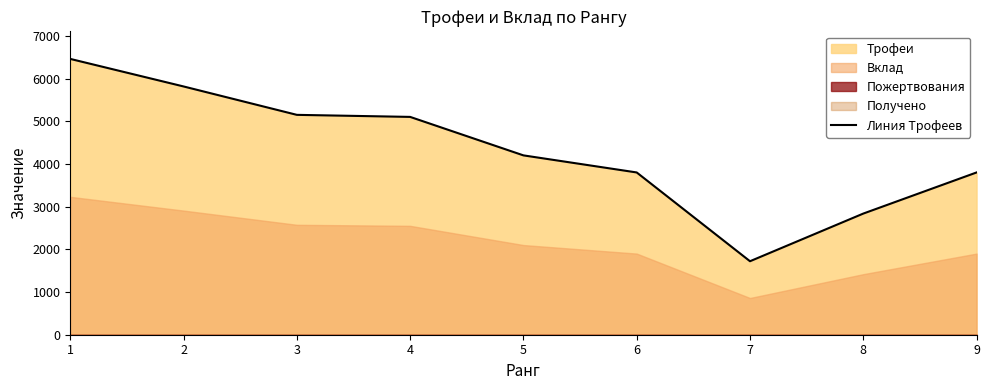

True or false: the data shows 6251 at 5.

False